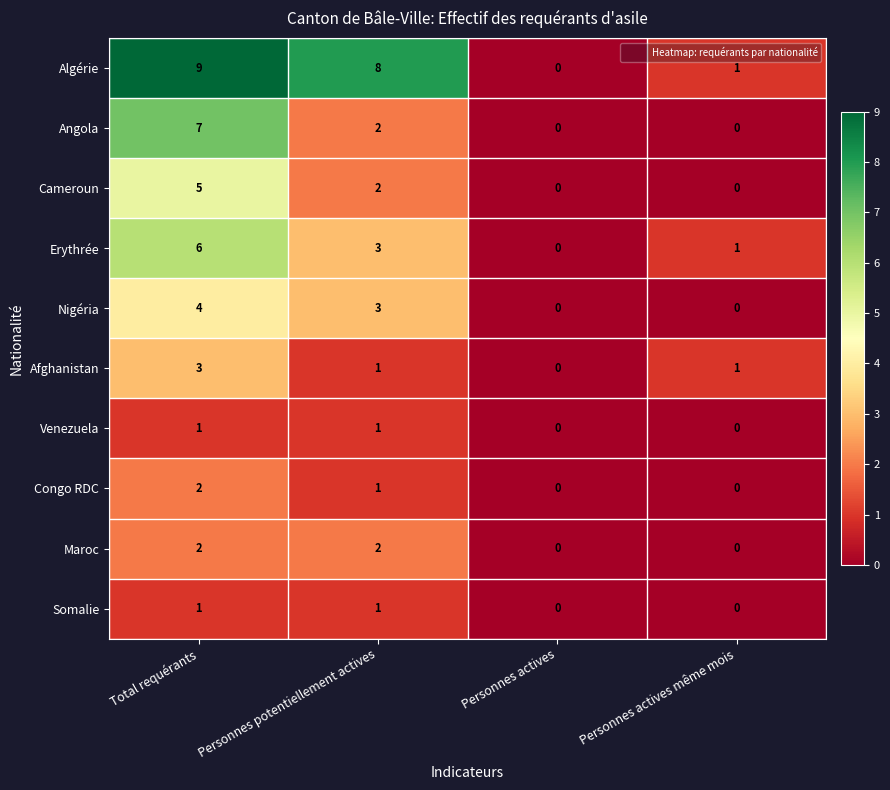

What is the difference between the highest and lowest values at Personnes potentiellement actives?

7